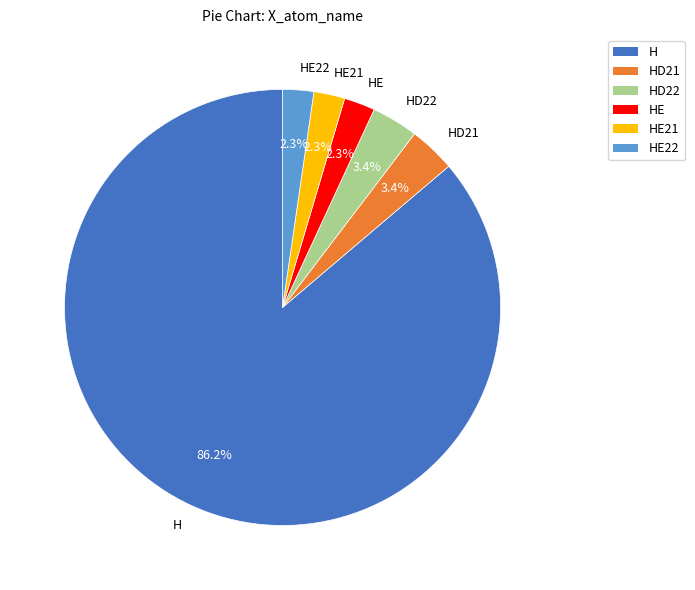

Does H account for over 50% of the chart?

Yes